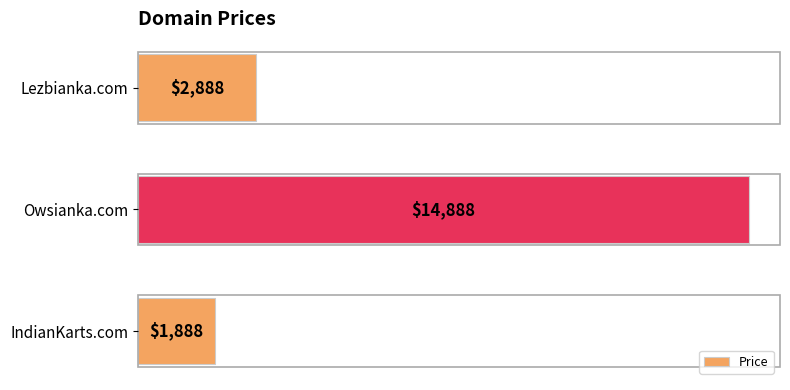

How many data points does each series have?

3